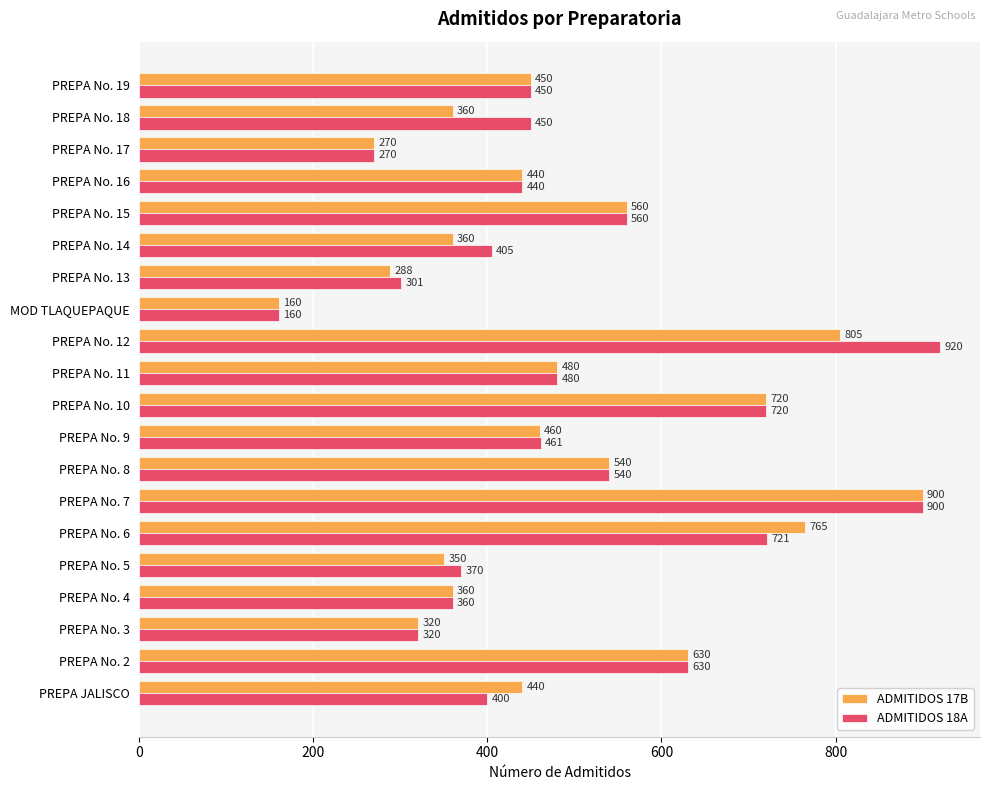

What is the sum of all ADMITIDOS 17B values?

9658